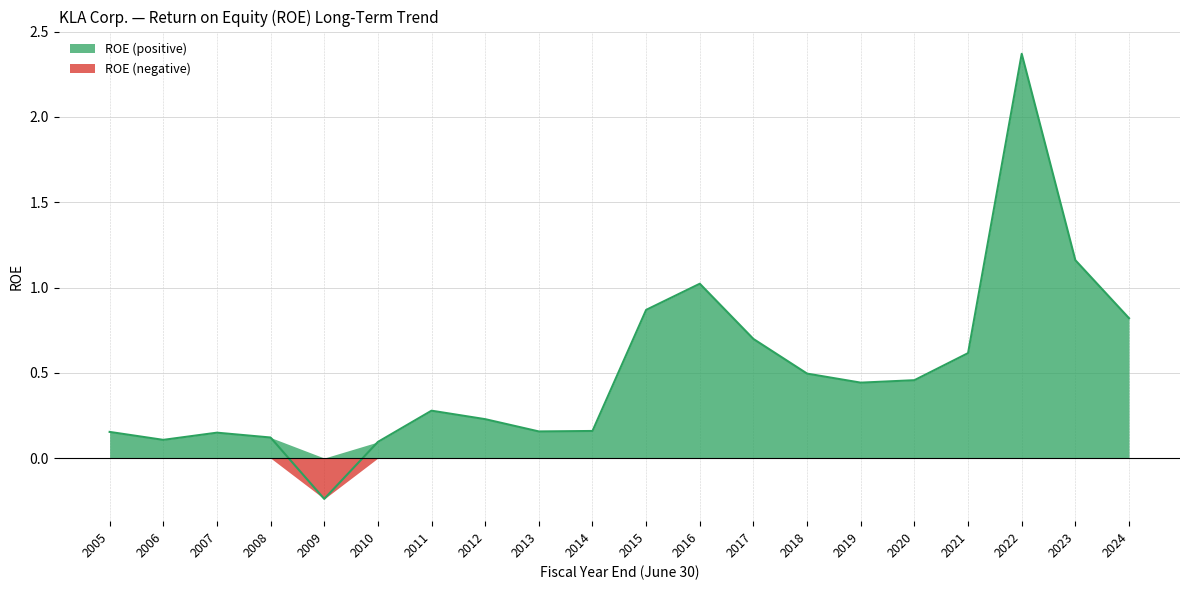

Reading left to right, transcribe all the data shown in this chart.

2005=0.2	2006=0.1	2007=0.1	2008=0.1	2009=-0.2	2010=0.1	2011=0.3	2012=0.2	2013=0.2	2014=0.2	2015=0.9	2016=1.0	2017=0.7	2018=0.5	2019=0.4	2020=0.5	2021=0.6	2022=2.4	2023=1.2	2024=0.8